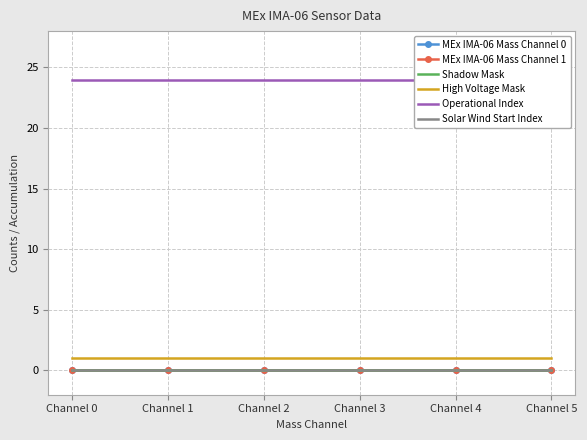

True or false: Operational Index has a value of 35 at Channel 0.

False